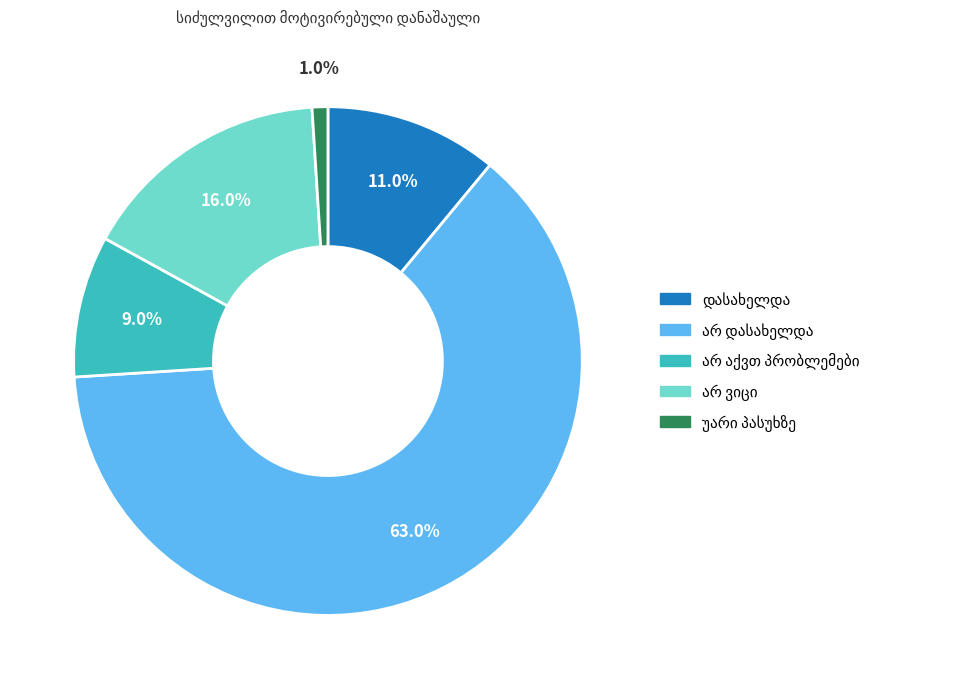

Is there any slice that represents more than half of the pie?

Yes